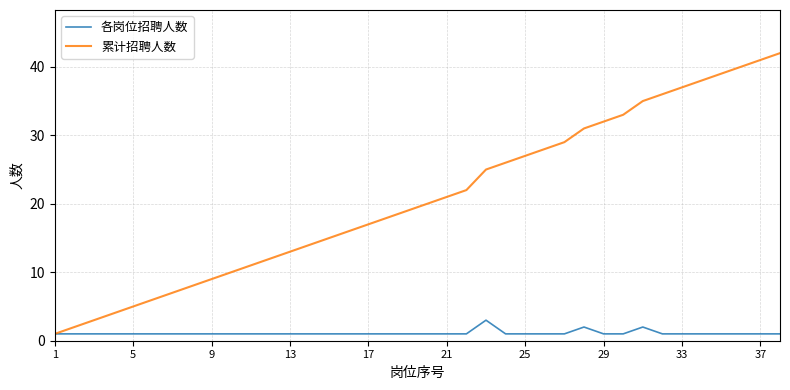

Which series has the widest spread of values?

累计招聘人数